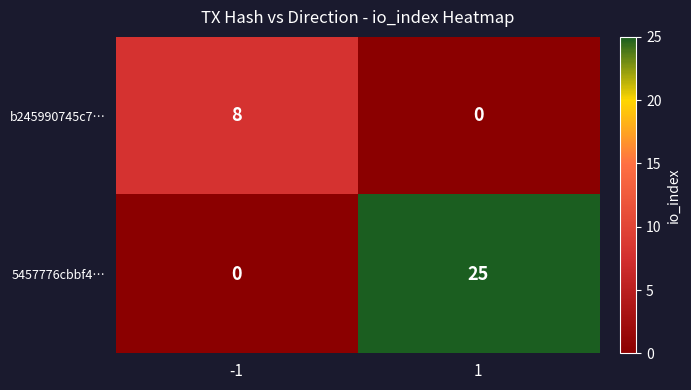

At how many categories does at least one series exceed 6?

2